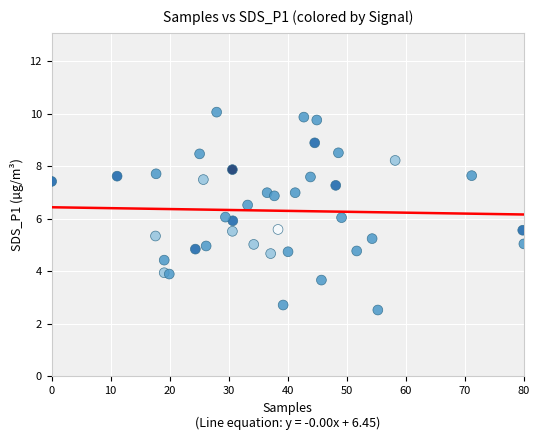

What is the range of Y values (max minus min)?

7.5